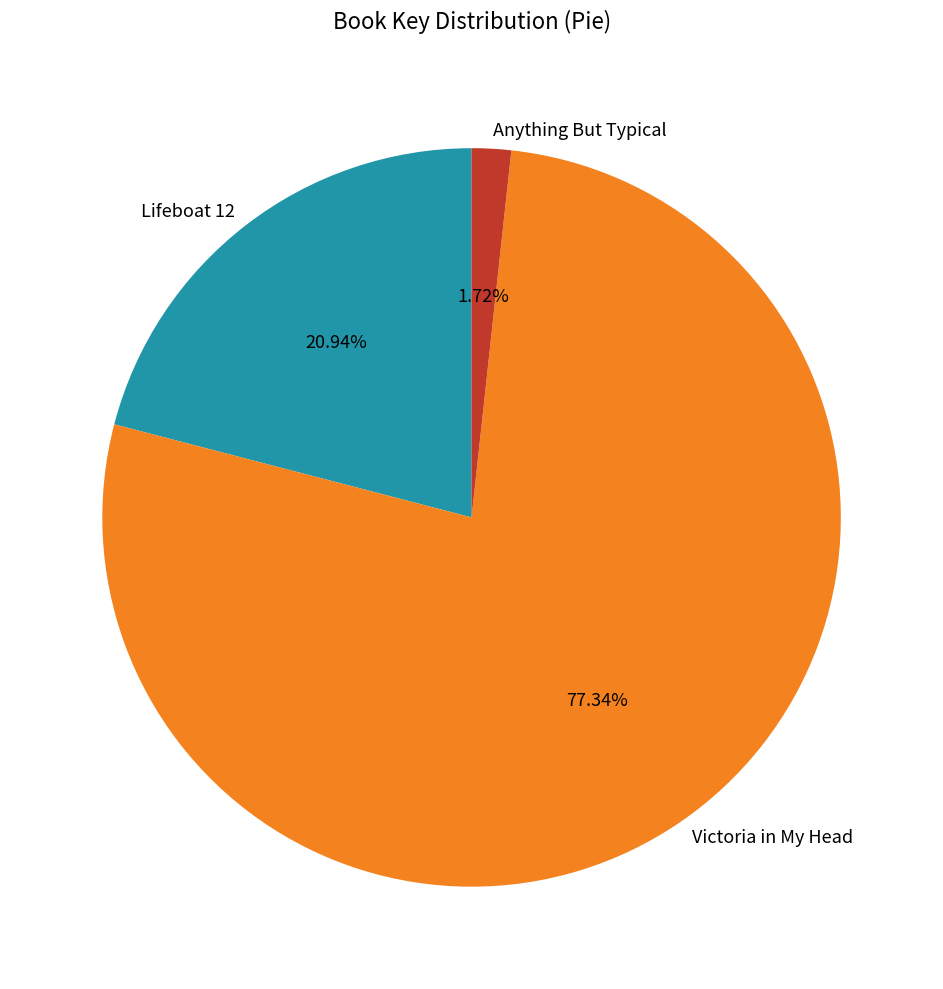

Which has a higher value, Anything But Typical or Victoria in My Head?

Victoria in My Head